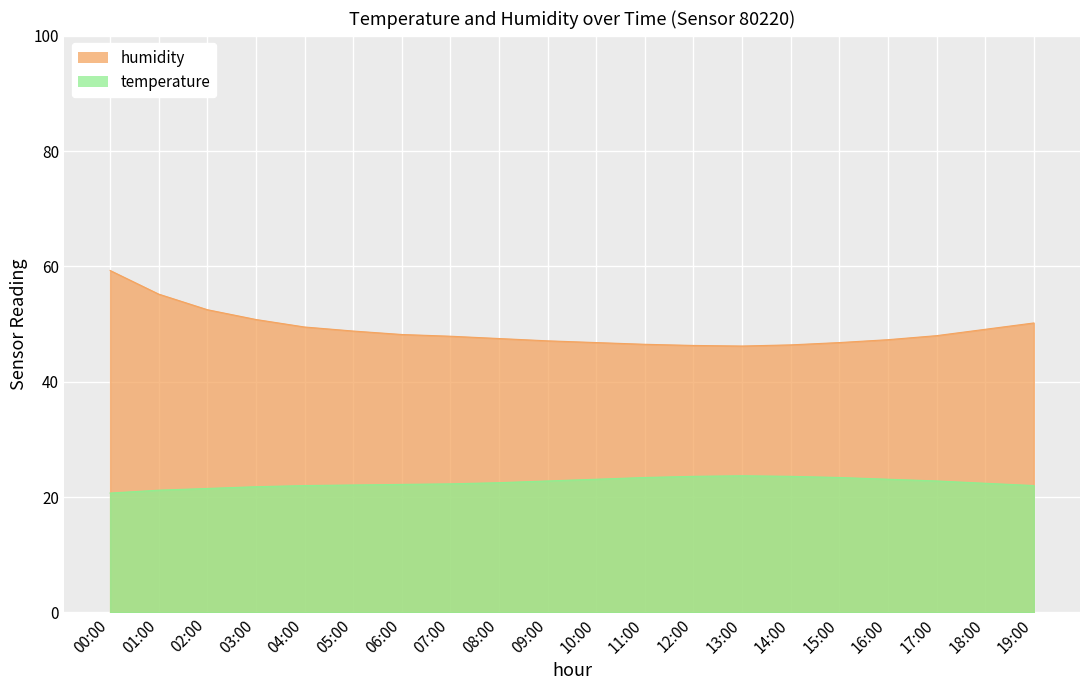

Reading left to right, what are all the values shown in this chart?

temperature: 00:00=20.7	01:00=21.2	02:00=21.5	03:00=21.8	04:00=22.0	05:00=22.1	06:00=22.2	07:00=22.3	08:00=22.5	09:00=22.8	10:00=23.1	11:00=23.4	12:00=23.6	13:00=23.7	14:00=23.6	15:00=23.4	16:00=23.1	17:00=22.8	18:00=22.4	19:00=22.0
humidity: 00:00=59.3	01:00=55.2	02:00=52.5	03:00=50.8	04:00=49.5	05:00=48.8	06:00=48.2	07:00=47.9	08:00=47.5	09:00=47.1	10:00=46.8	11:00=46.5	12:00=46.3	13:00=46.2	14:00=46.4	15:00=46.8	16:00=47.3	17:00=48.0	18:00=49.1	19:00=50.2